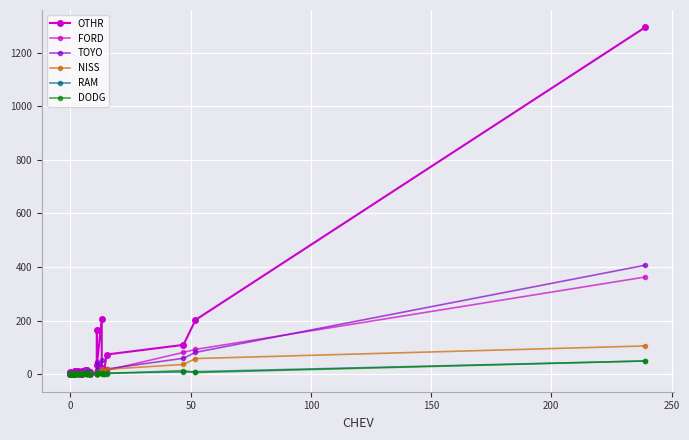

What is the difference between the maximum and minimum values in the RAM series?

50